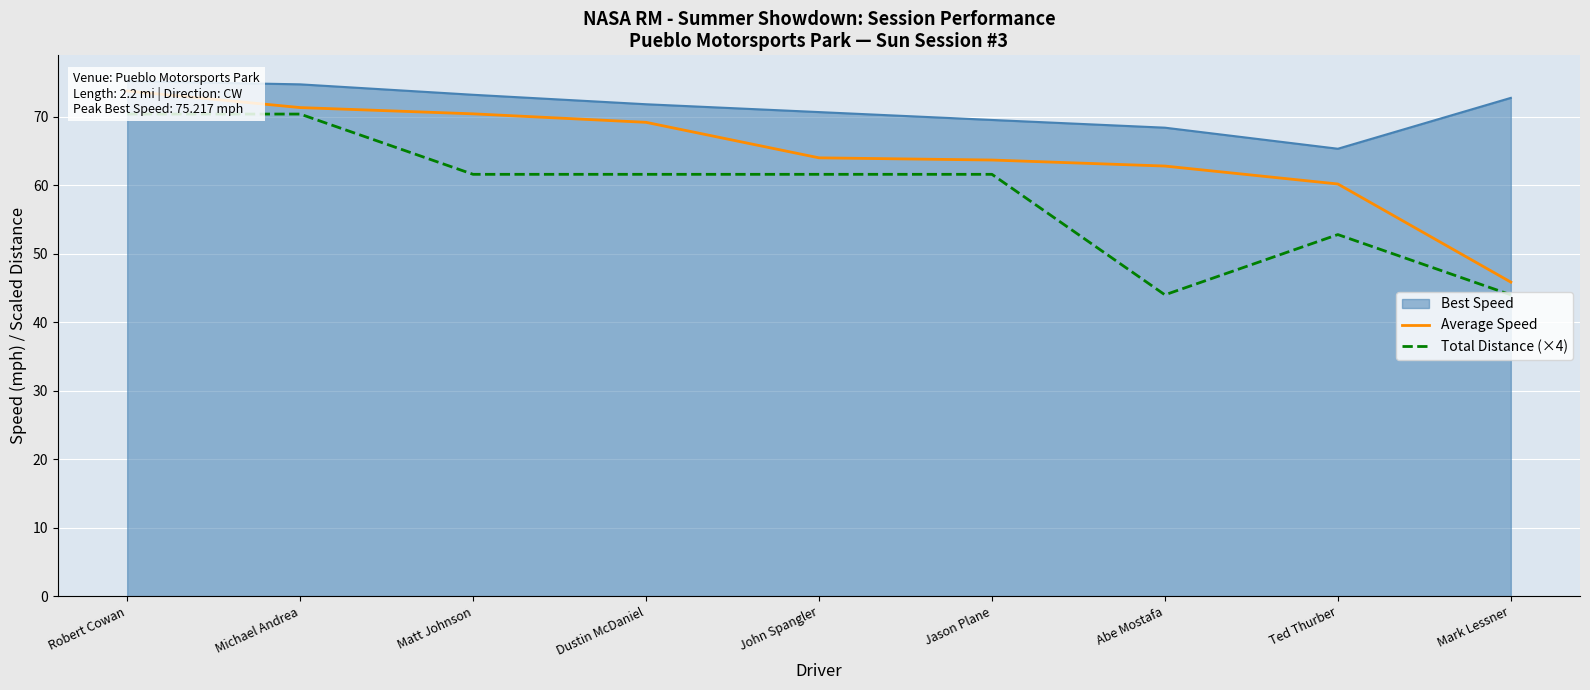

True or false: Average Speed and Total Distance (×4) intersect in this chart.

False